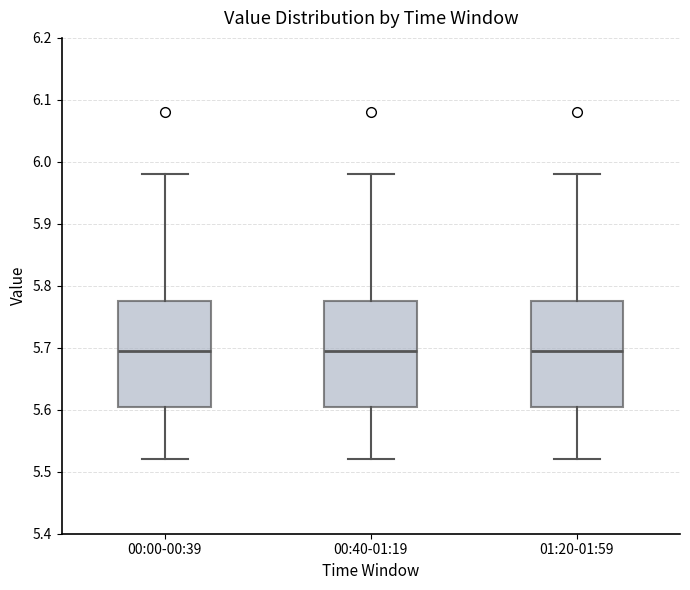

Reading left to right, transcribe this box plot: for each box, give where its median line is, the range the box spans, and where its two whiskers end, as read against the y-axis. The values are not printed on the chart, so give them approximately, as read against the axis.

00:00-00:39: median 5.70, box 5.61 to 5.78, whiskers 5.52 to 5.98
00:40-01:19: median 5.70, box 5.61 to 5.78, whiskers 5.52 to 5.98
01:20-01:59: median 5.70, box 5.61 to 5.78, whiskers 5.52 to 5.98